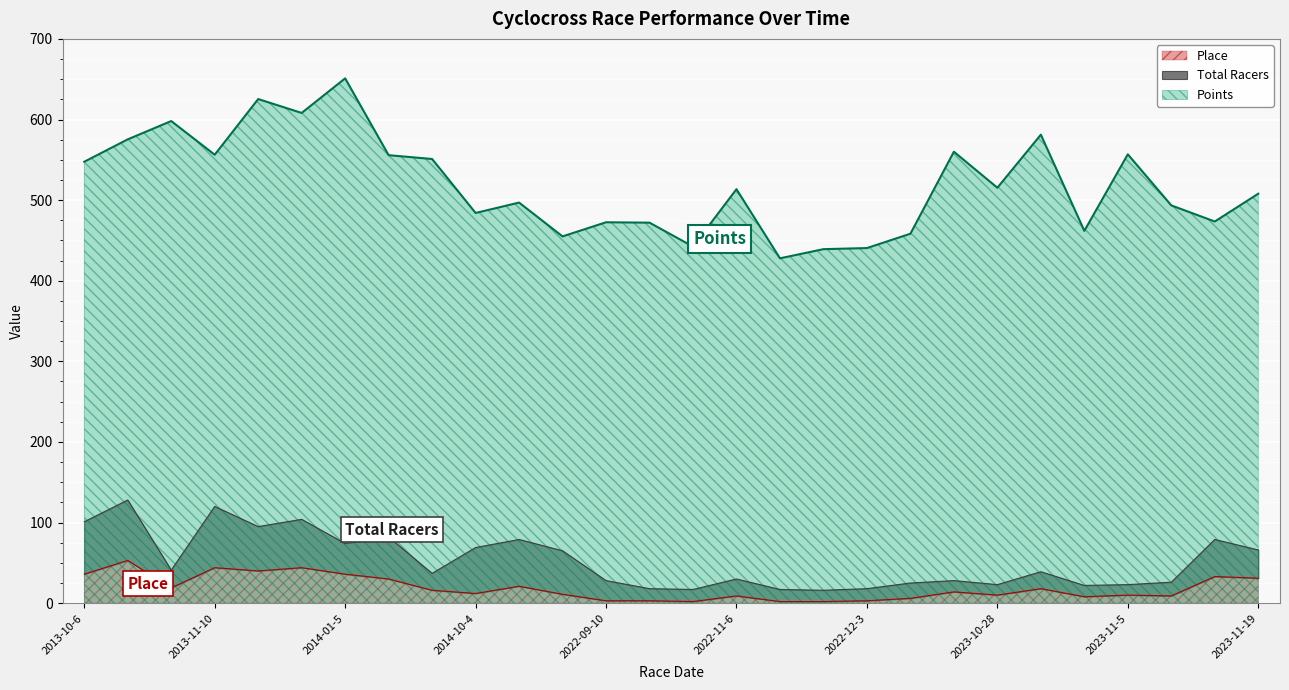

True or false: Points and Place cross at least once.

False